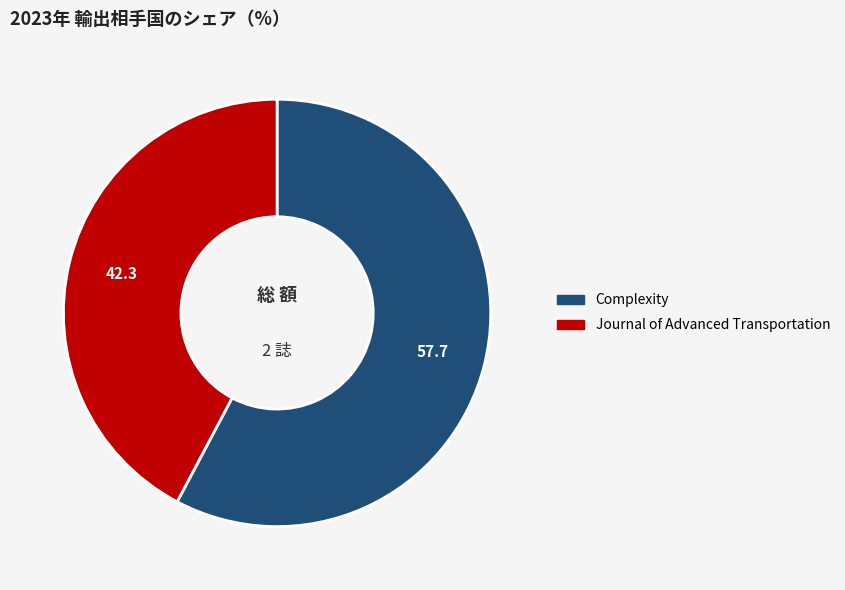

Is it true that Complexity is 69% of the pie?

False